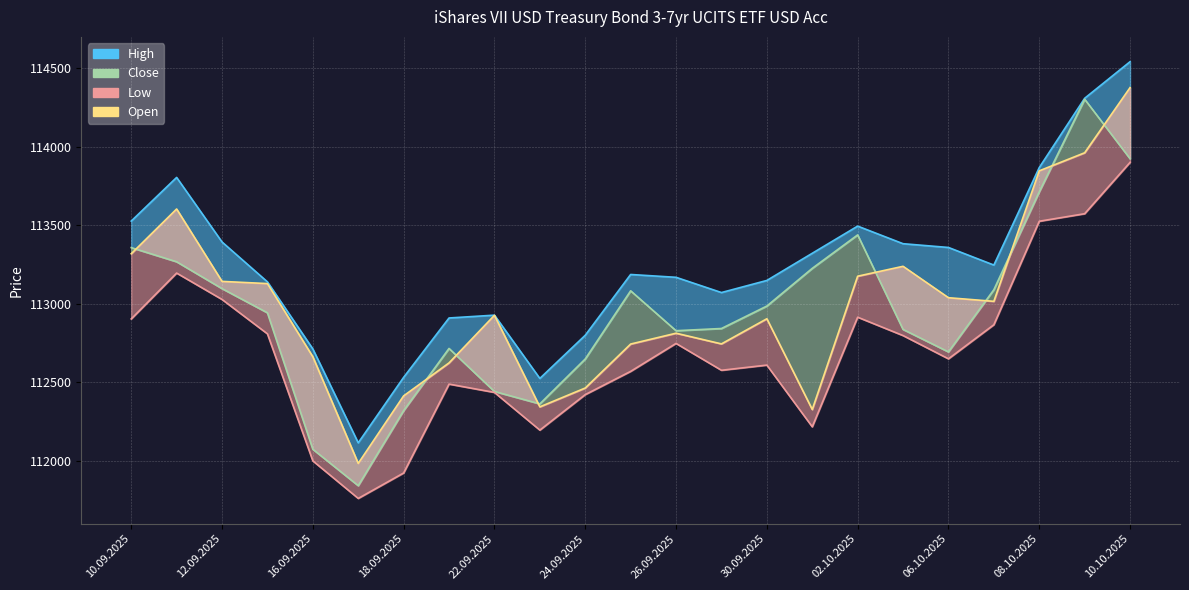

True or false: Open and High intersect in this chart.

False